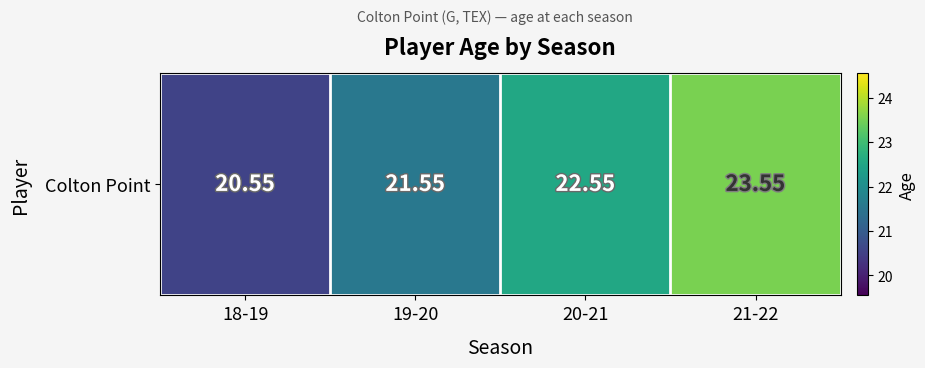

The chart shows a value of 20.6 at 18-19. True or false?

True